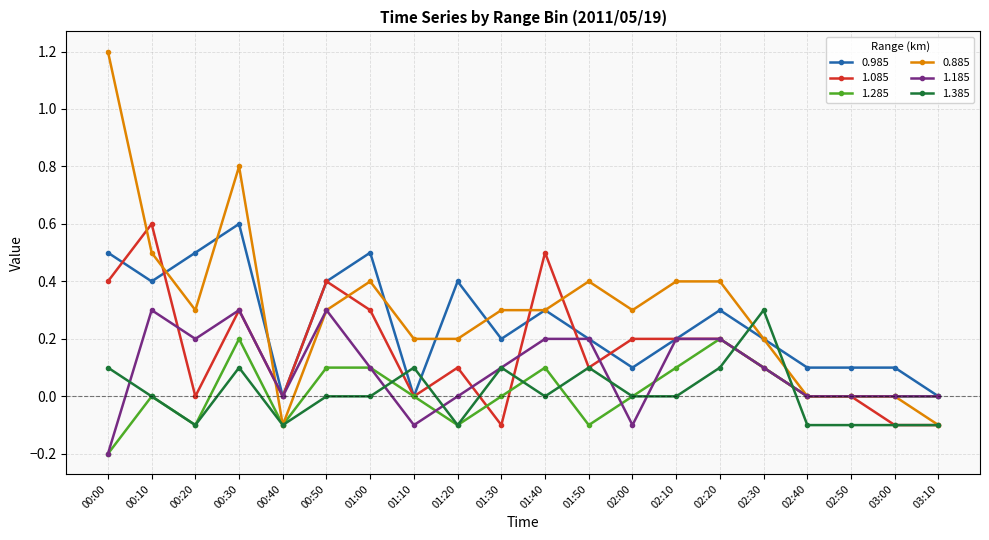

Between 01:40 and 02:40, which series saw the biggest shift?

1.085